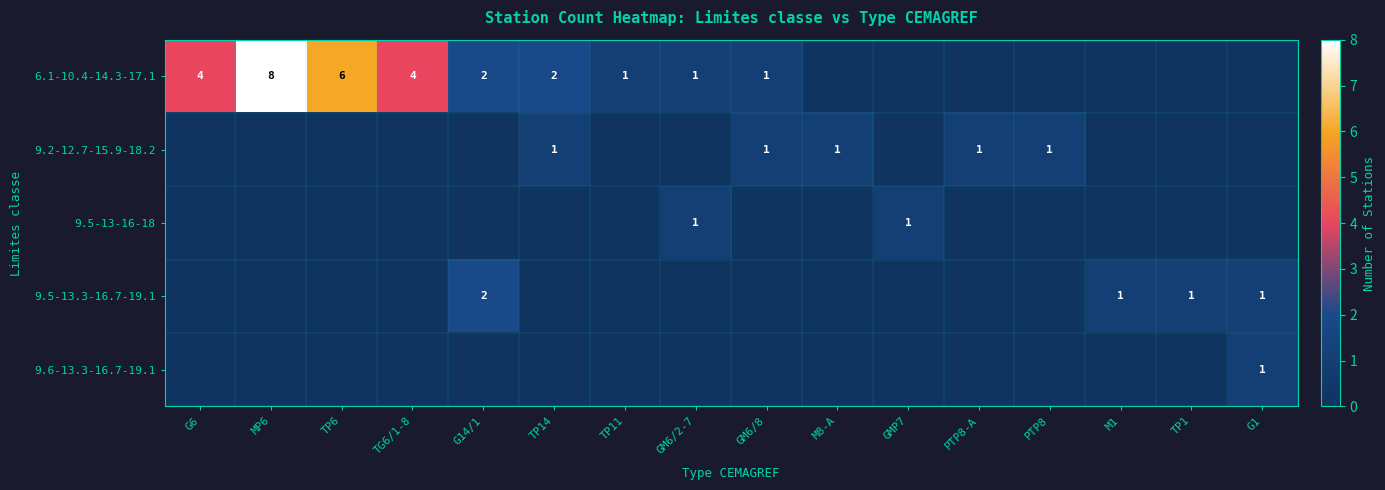

The 6.1-10.4-14.3-17.1 series shows 8 at MP6. True or false?

True